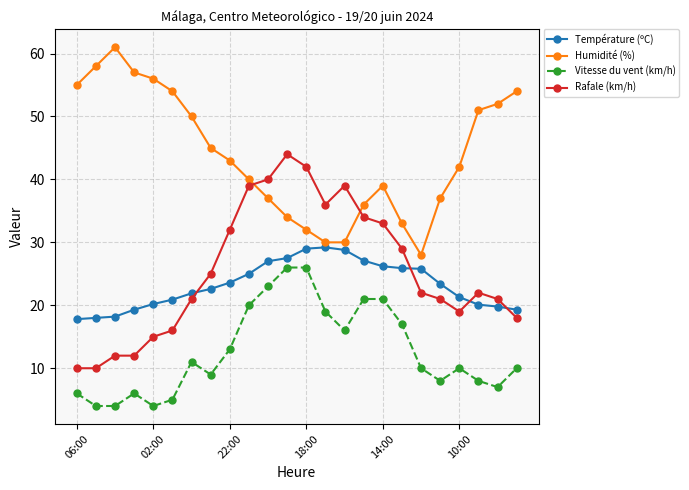

What is the average value of the Humidité (%) series?

43.9